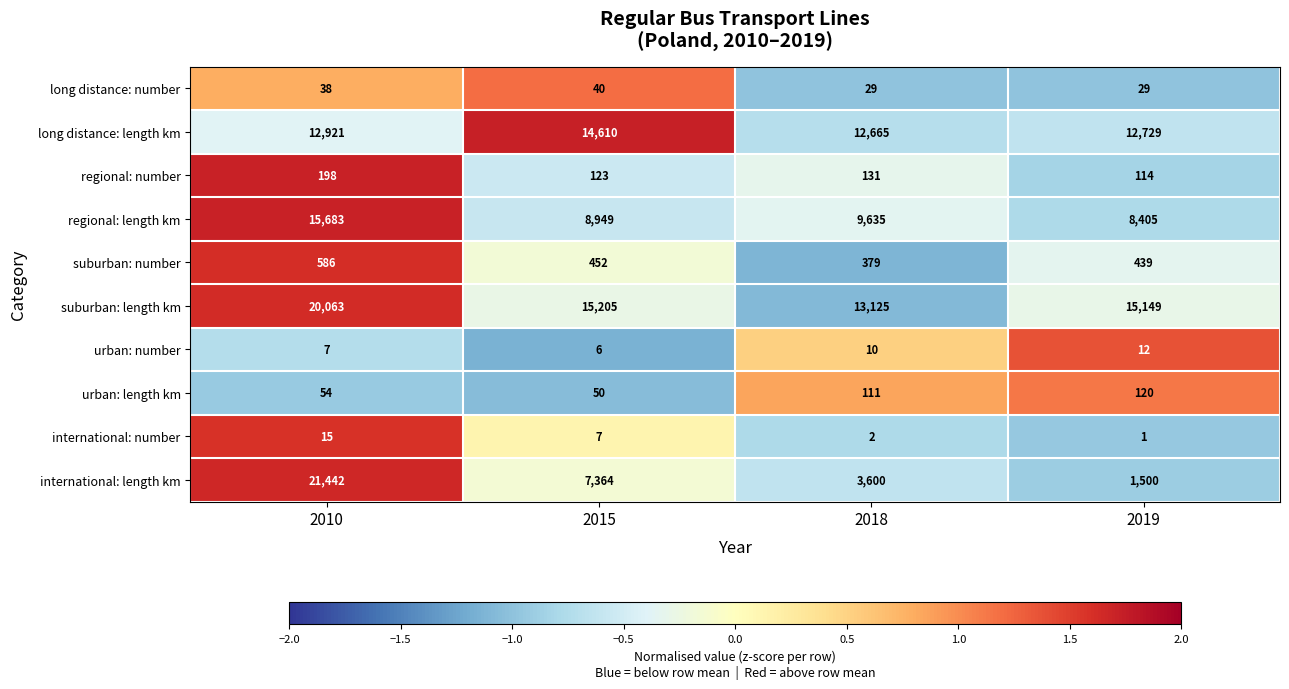

What is the total value across all series at 2018?

39687